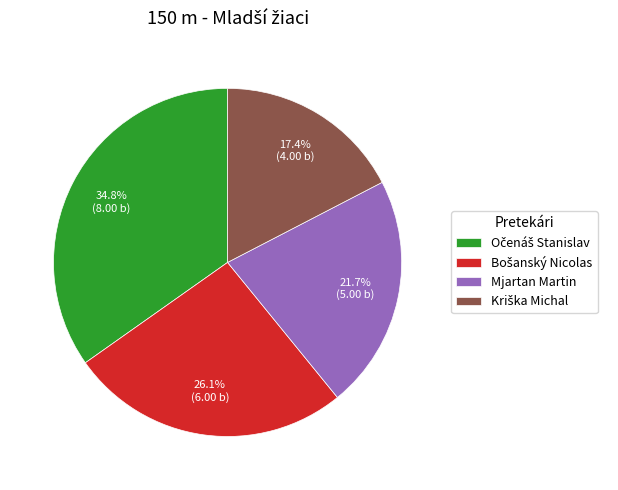

Is there a majority slice in this chart?

No